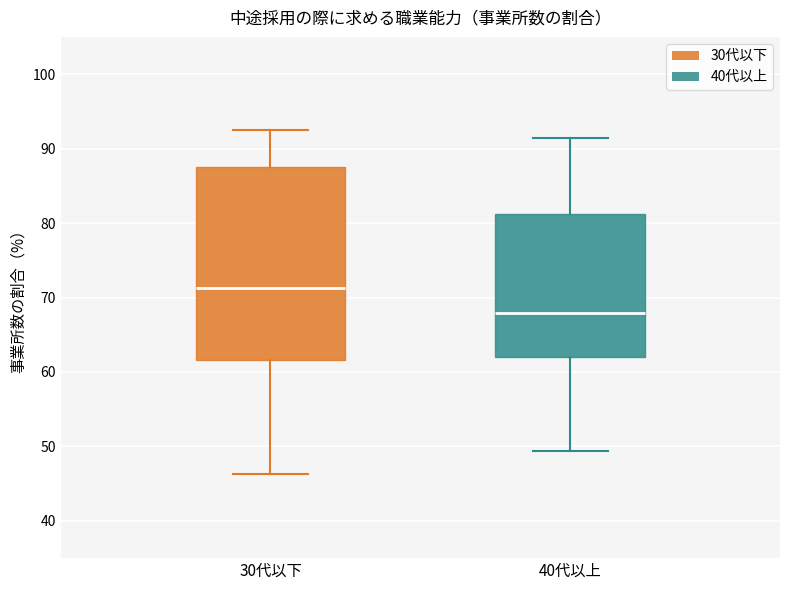

Which box's median line is the highest?

30代以下